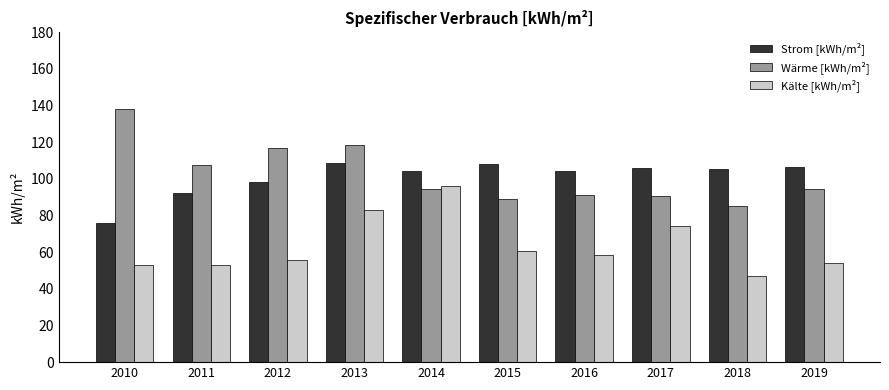

Rank the series by their maximum value, from highest to lowest.

Wärme [kWh/m²], Strom [kWh/m²], Kälte [kWh/m²]